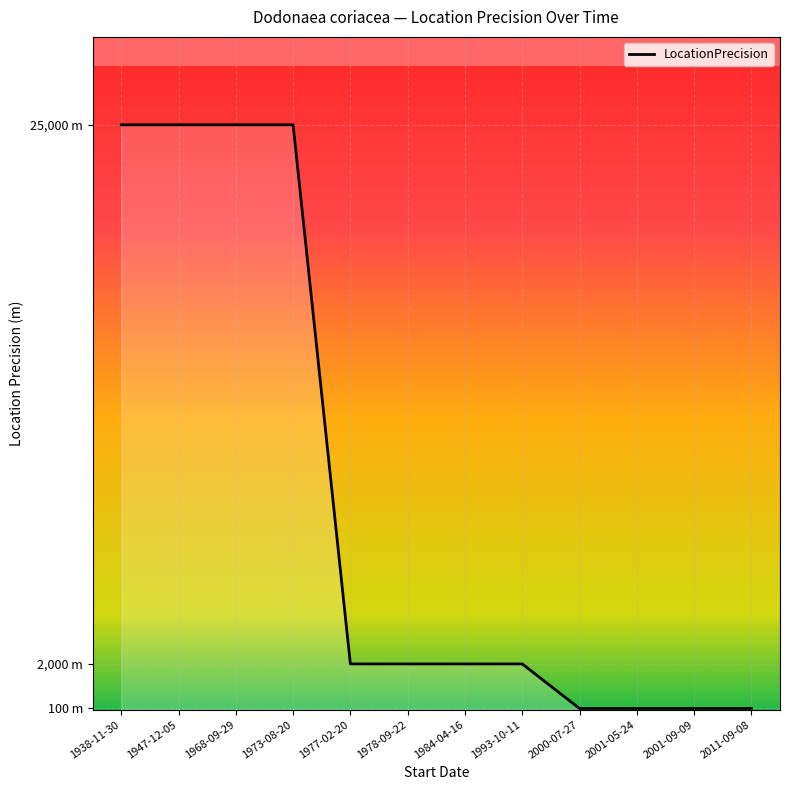

Is this an area chart (filled region under the line)?

Yes